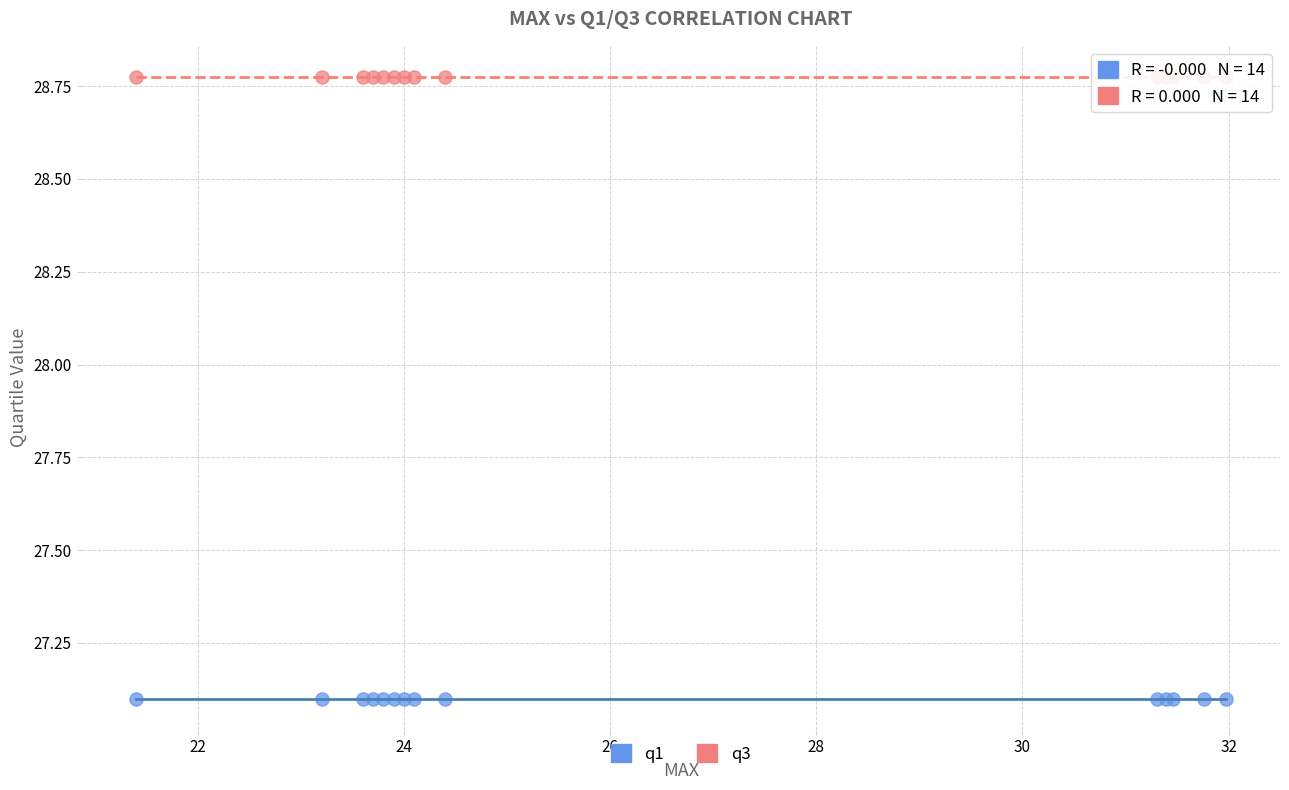

Which series reaches the maximum Y coordinate?

q3